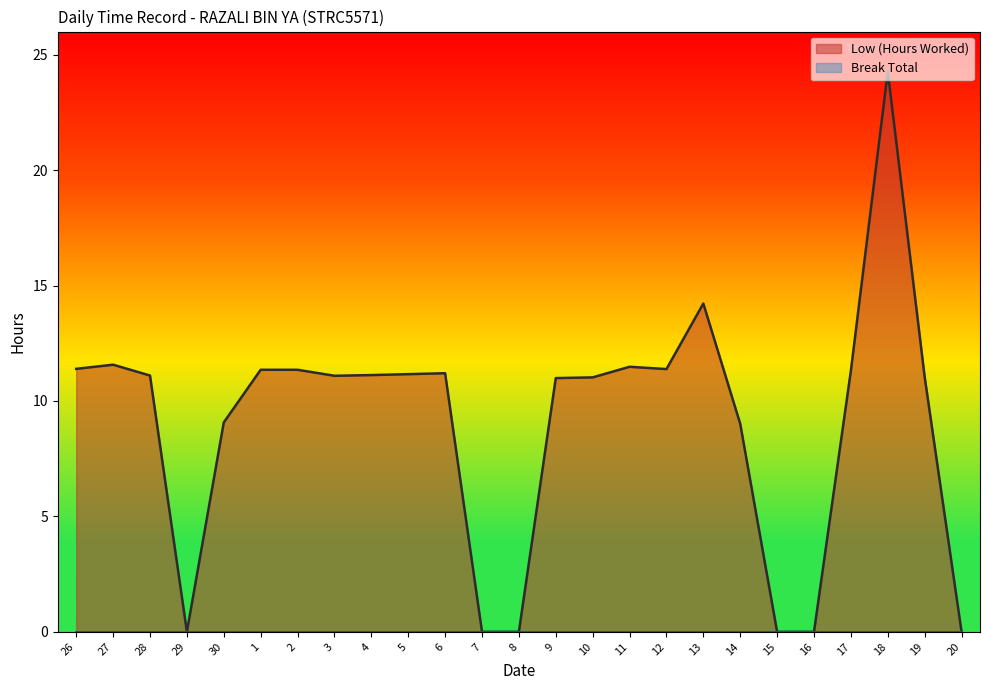

What is the label of the 13th point from the right?

8